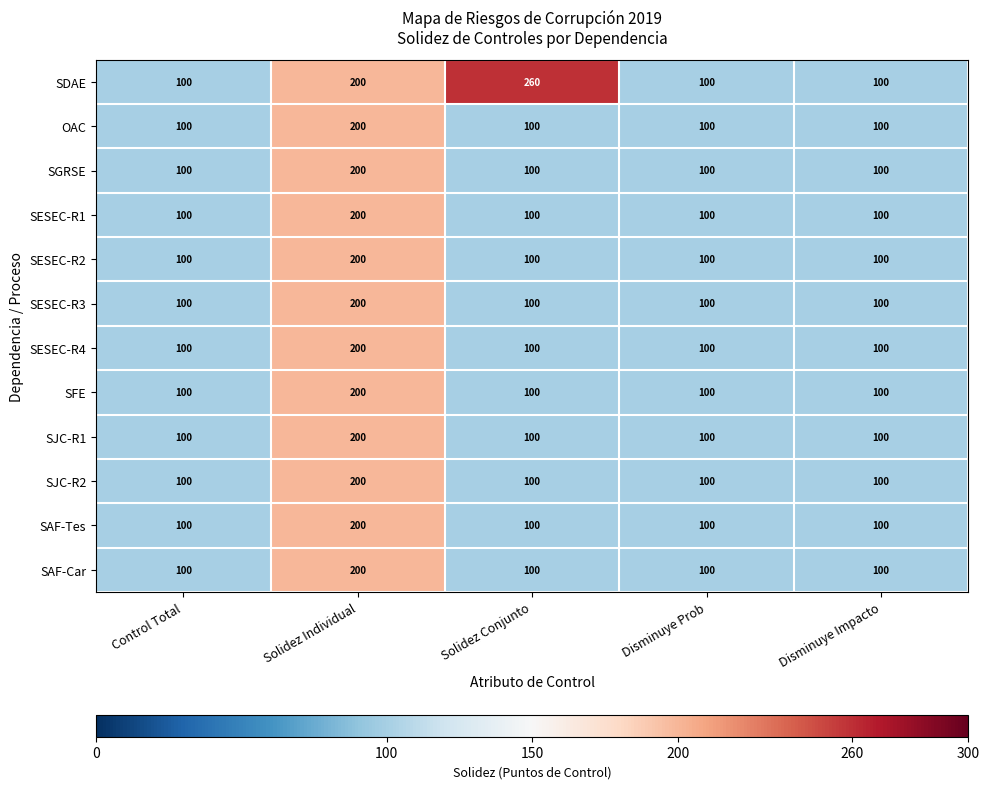

Between Solidez Conjunto and Disminuye Impacto, which series saw the biggest shift?

SDAE